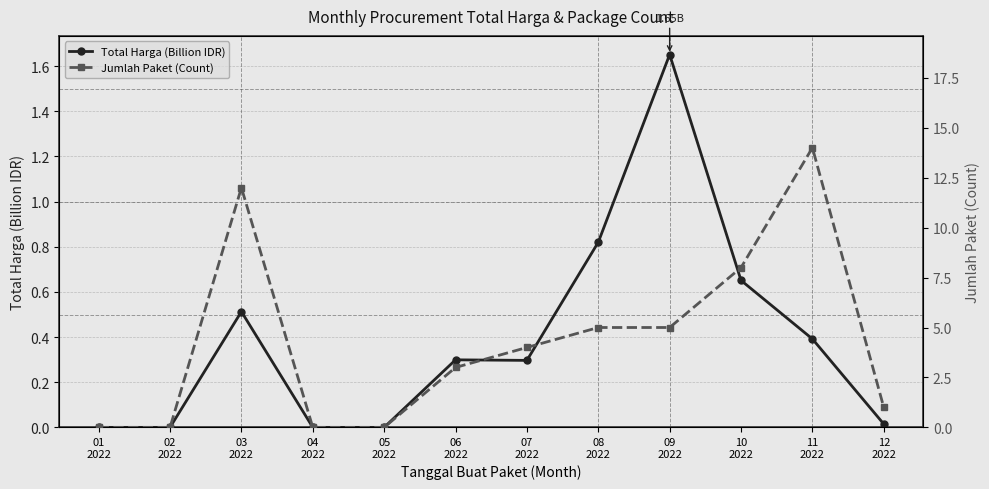

Reading left to right, list all the values displayed in this chart.

Total Harga (Billion IDR): 0.0	0.0	0.5	0.0	0.0	0.3	0.3	0.8	1.7	0.7	0.4	0.0
Jumlah Paket (Count): 0.0	0.0	12.0	0.0	0.0	3.0	4.0	5.0	5.0	8.0	14.0	1.0